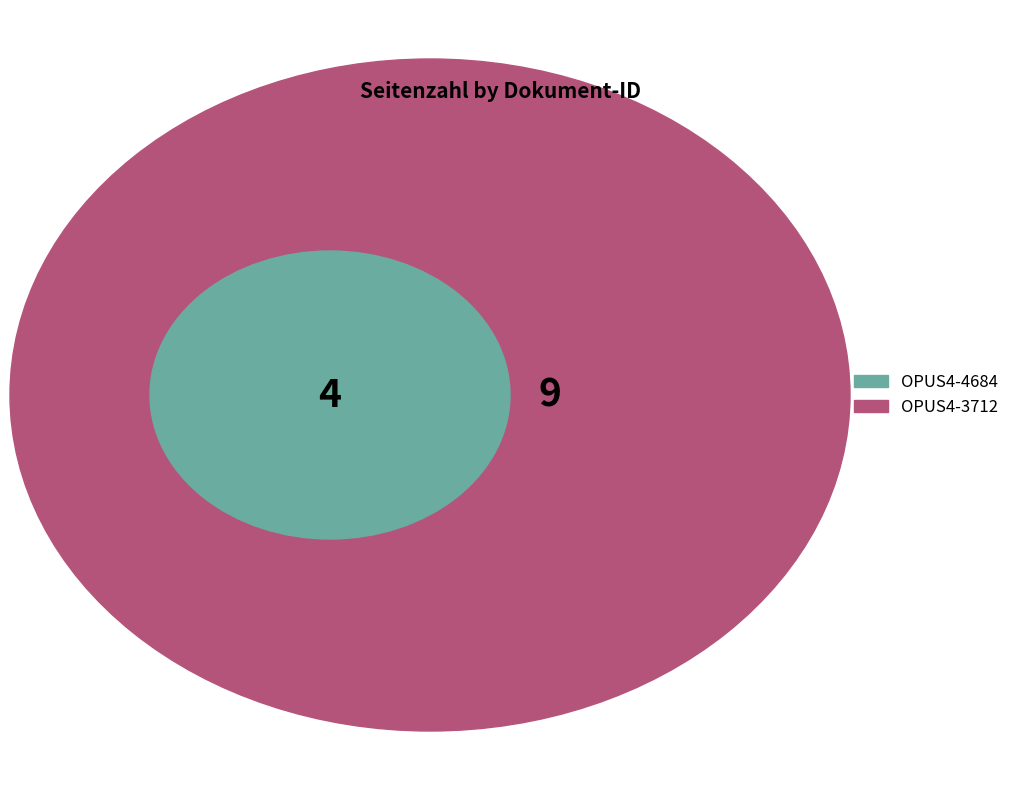

To the nearest percent, what portion does OPUS4-3712 represent?

69%